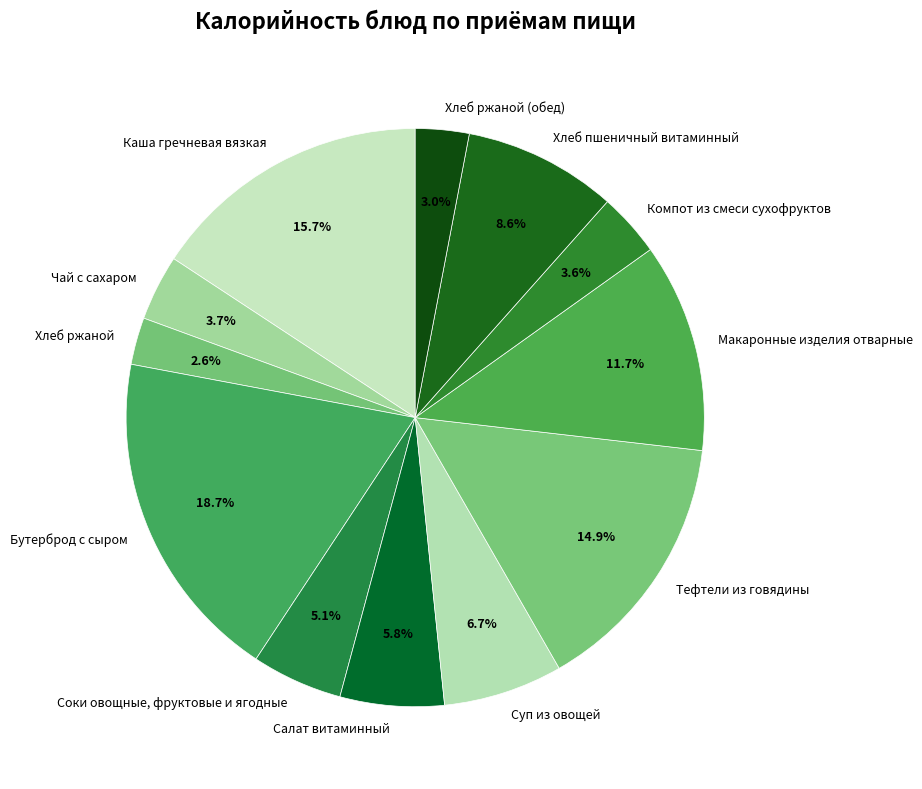

Approximately how many times larger is the value at Салат витаминный compared to Суп из овощей?

0.9